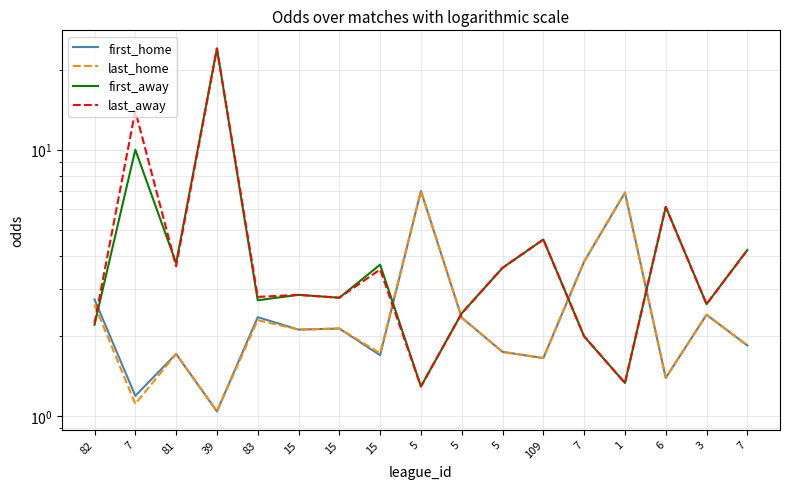

What is the label of the 9th point from the right?

5